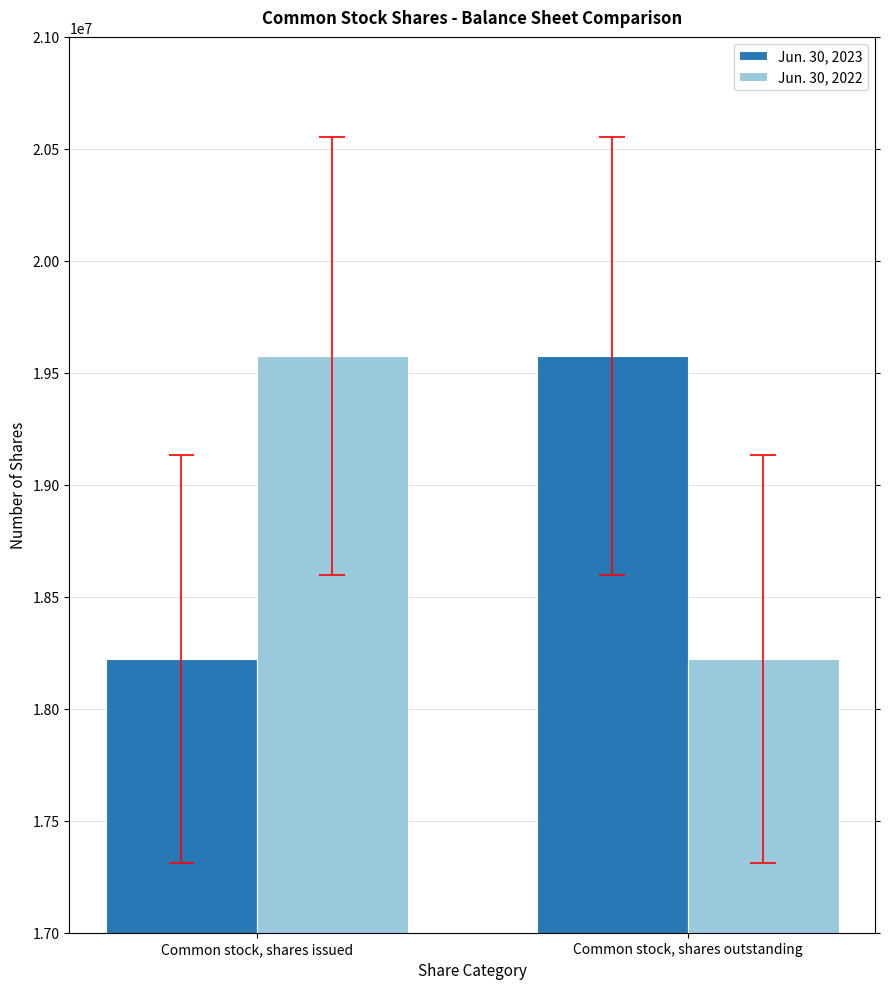

What is the total value across all series at Common stock, shares issued?

37797905